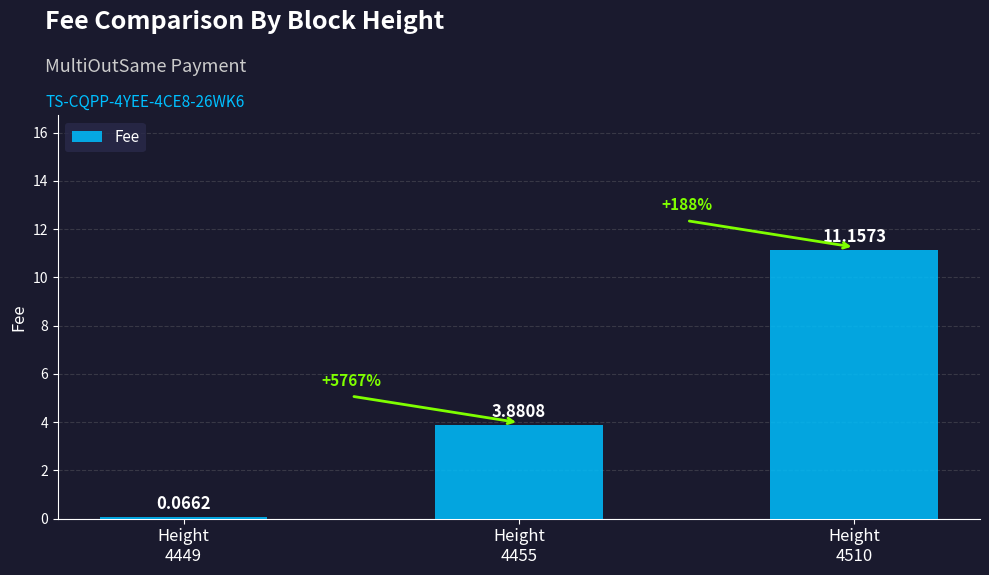

How many bars are there in total?

3